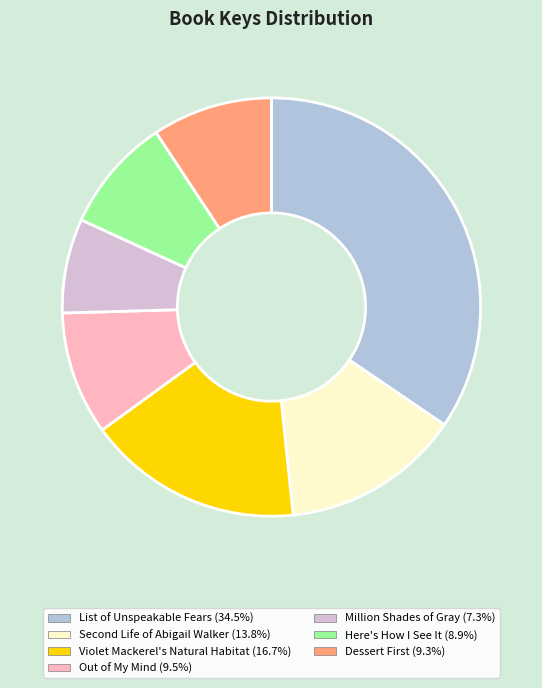

Is there a majority slice in this chart?

No